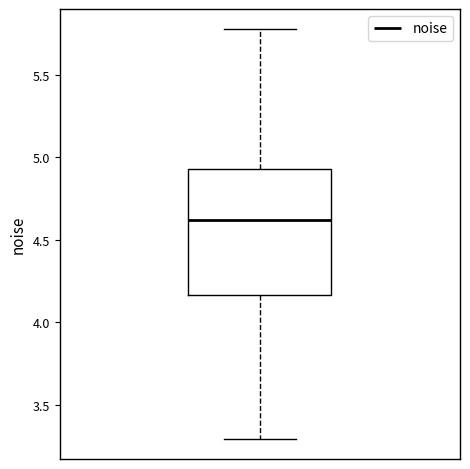

Transcribe this box plot: give where the median line is, the range the box spans, and where the two whiskers end, as read against the y-axis. The values are not printed on the chart, so give them approximately, as read against the axis.

median 4.60, box 4.15 to 4.95, whiskers 3.30 to 5.80